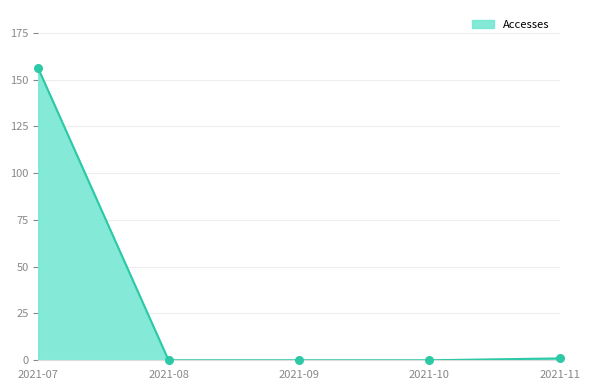

What is the change in value from 2021-07 to 2021-10?

-156